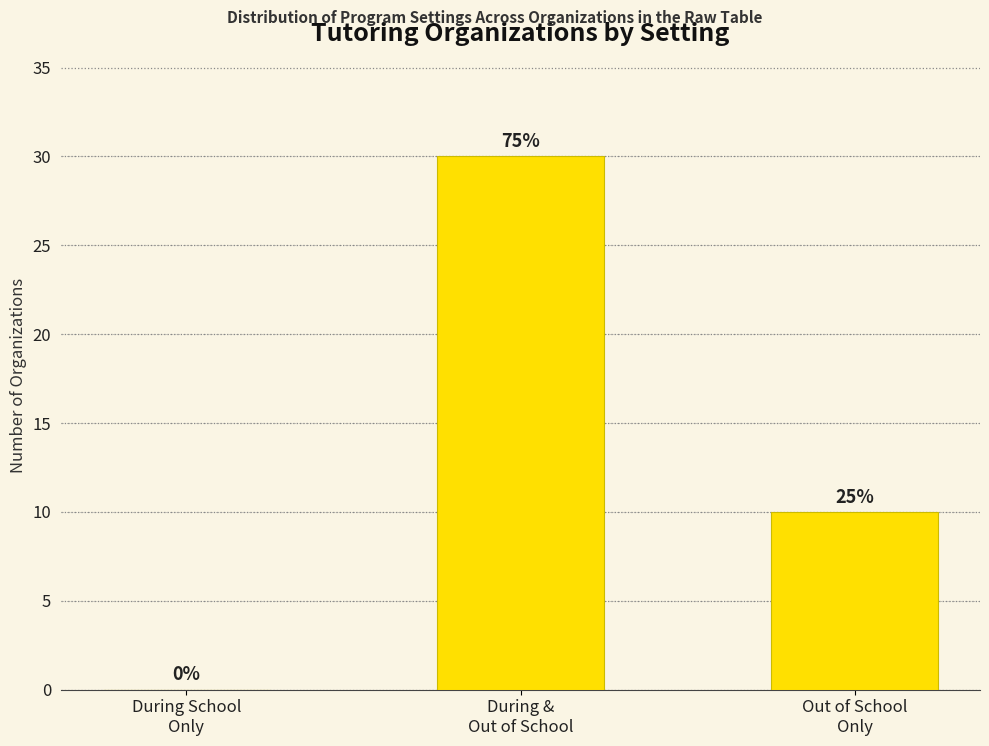

Are the bars horizontal?

No